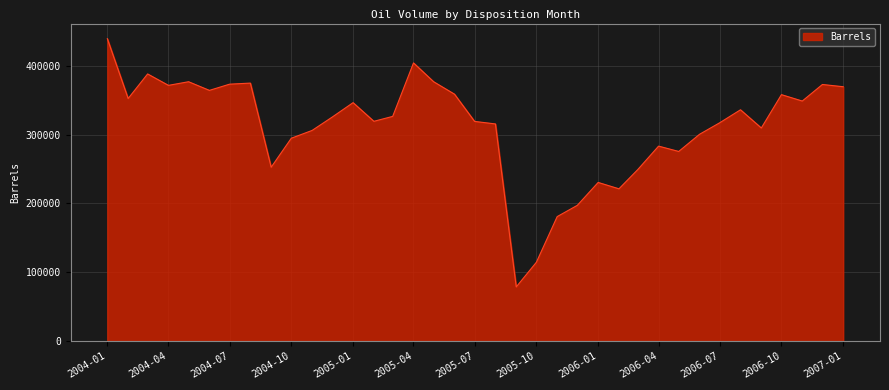

What is the maximum value shown in the chart?

439529.0